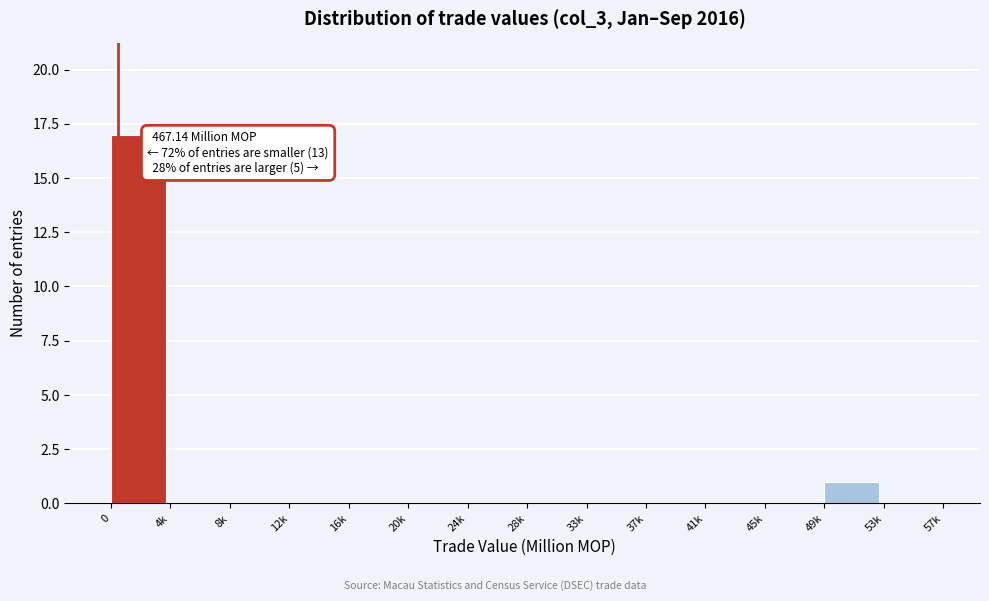

Reading left to right, list all the values displayed in this chart.

0=17	4k=0	8k=0	12k=0	16k=0	20k=0	24k=0	28k=0	33k=0	37k=0	41k=0	45k=0	49k=1	53k=0